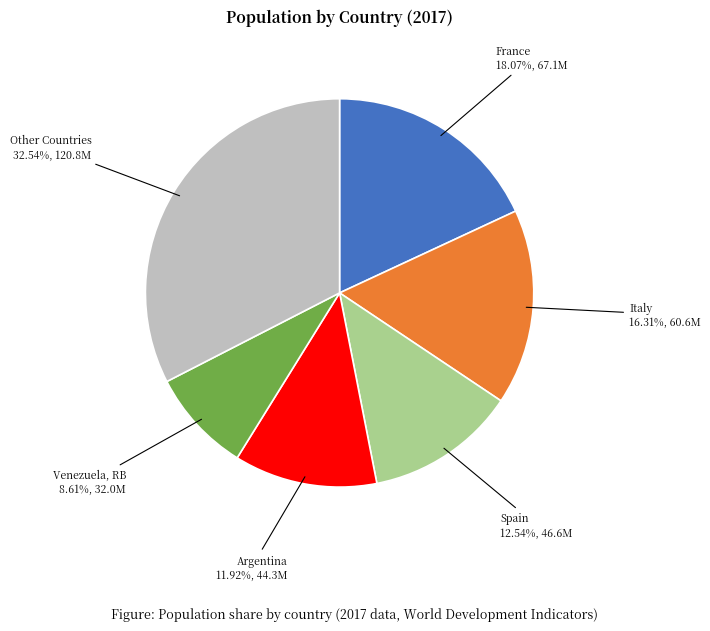

Which has a higher value, Argentina or Spain?

Spain